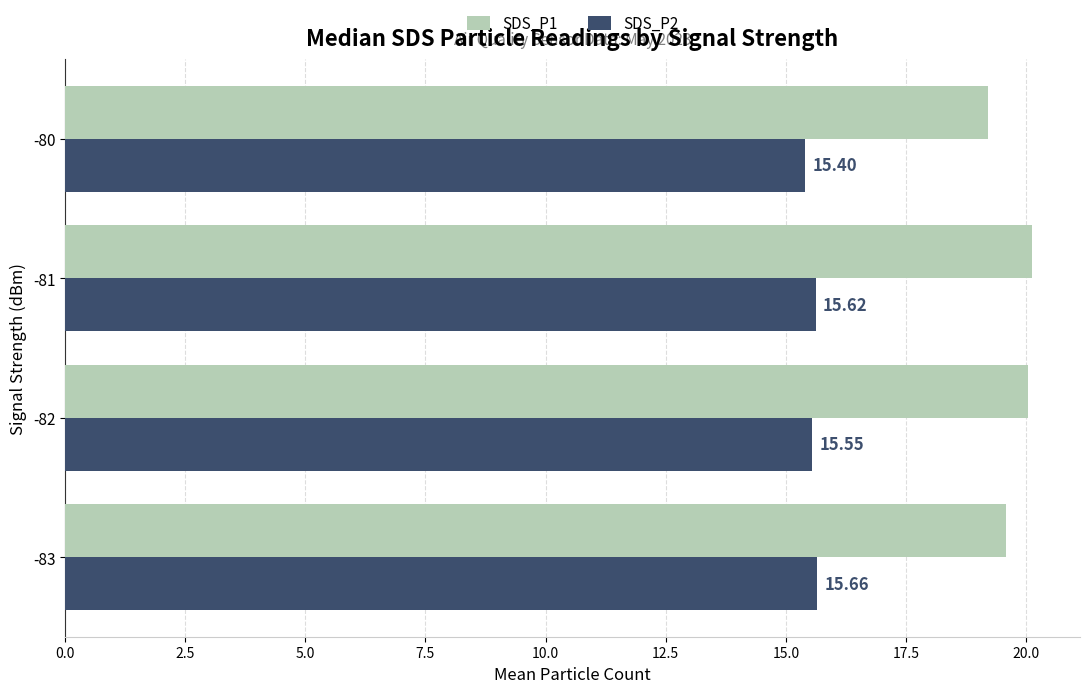

List the series in order of their overall mean, highest first.

SDS_P1, SDS_P2